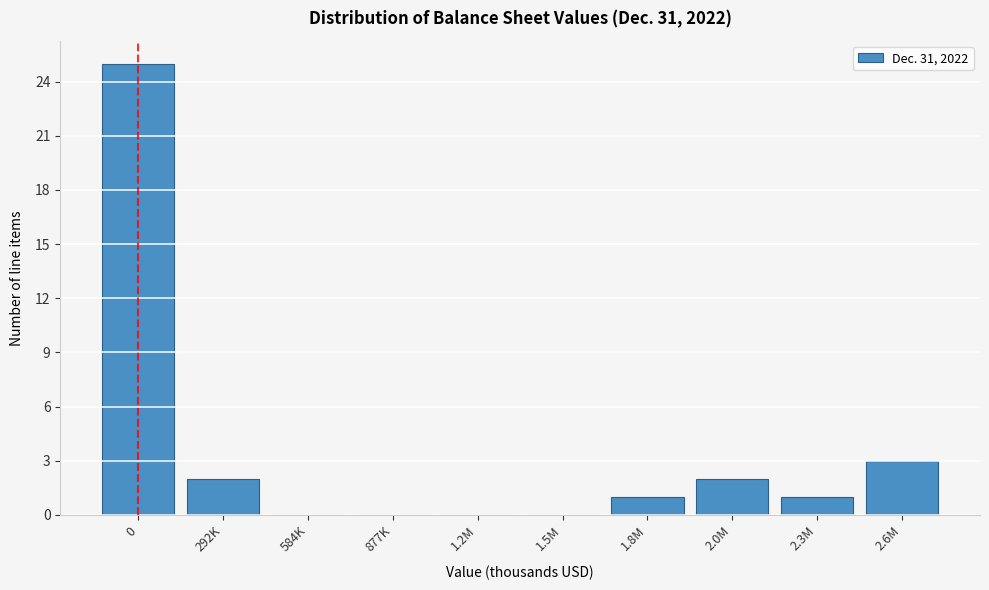

Reading left to right, transcribe all the data shown in this chart.

0=25	292K=2	584K=0	877K=0	1.2M=0	1.5M=0	1.8M=1	2.0M=2	2.3M=1	2.6M=3